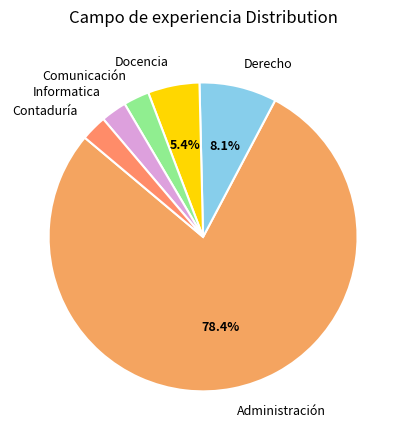

Approximately how many times larger is the value at Docencia compared to Derecho?

0.7